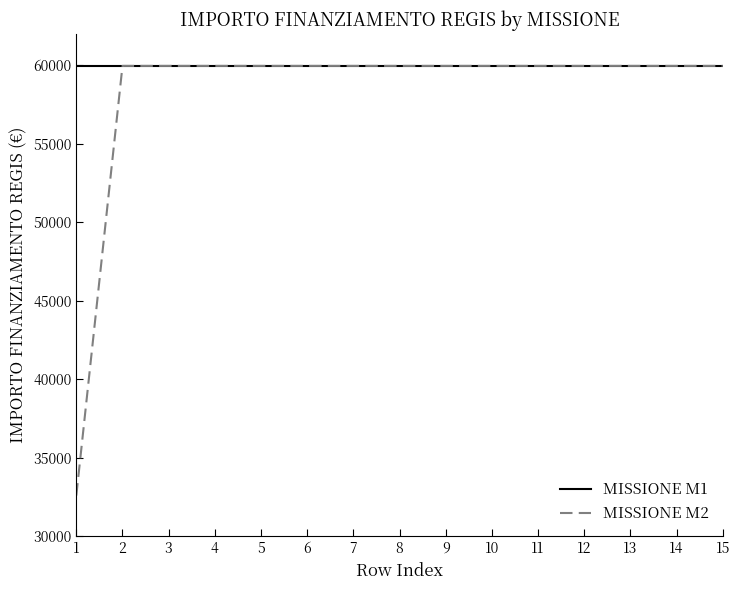

True or false: MISSIONE M1 has a value of 82383 at 14.

False